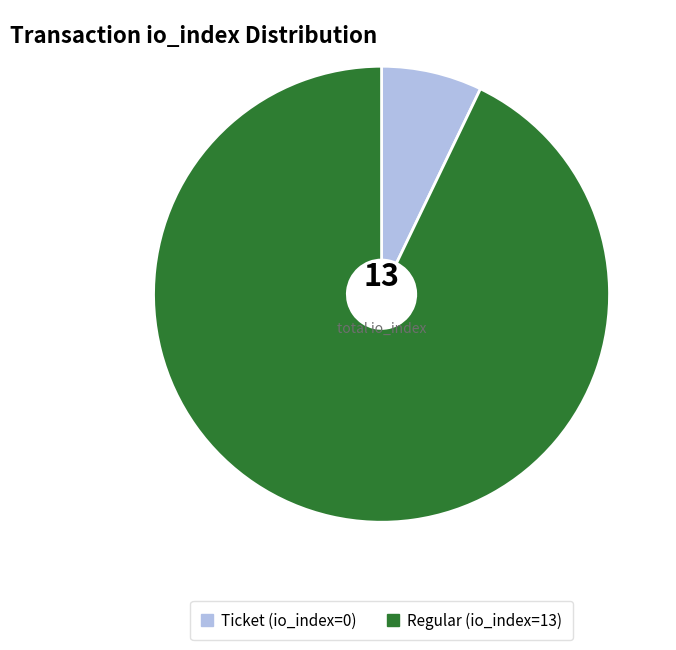

Is it true that Ticket (io_index=0) is 15% of the pie?

False